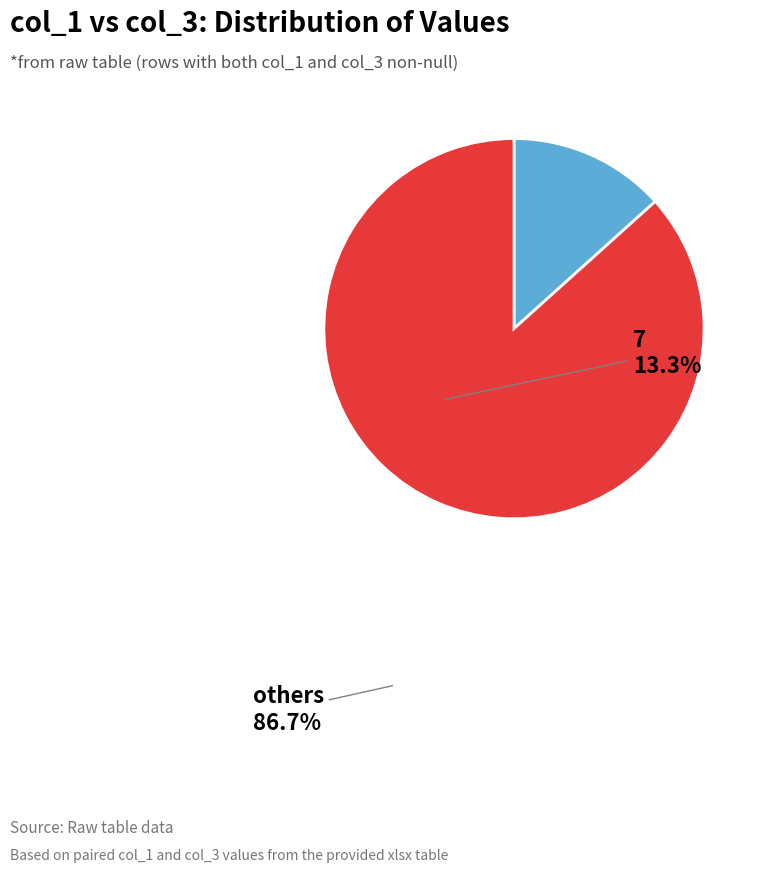

Combined, do 7 and others account for over 50%?

Yes